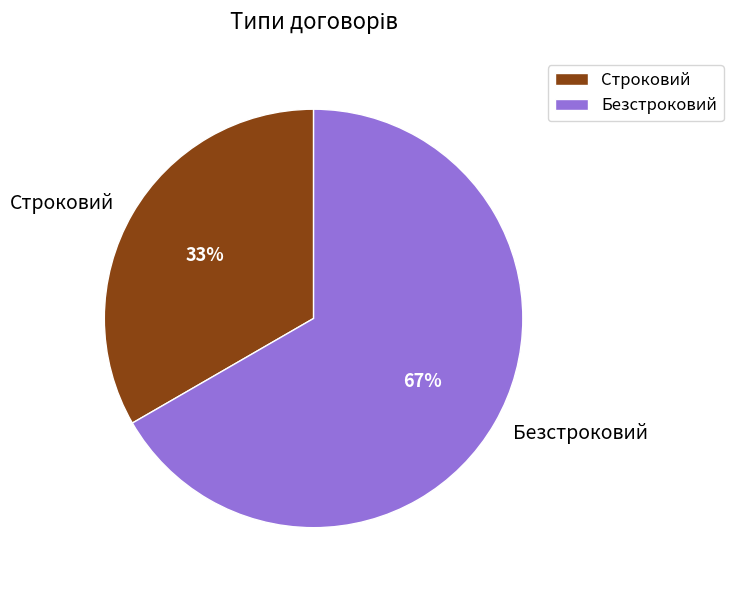

True or false: Безстроковий accounts for 67% of the total.

True